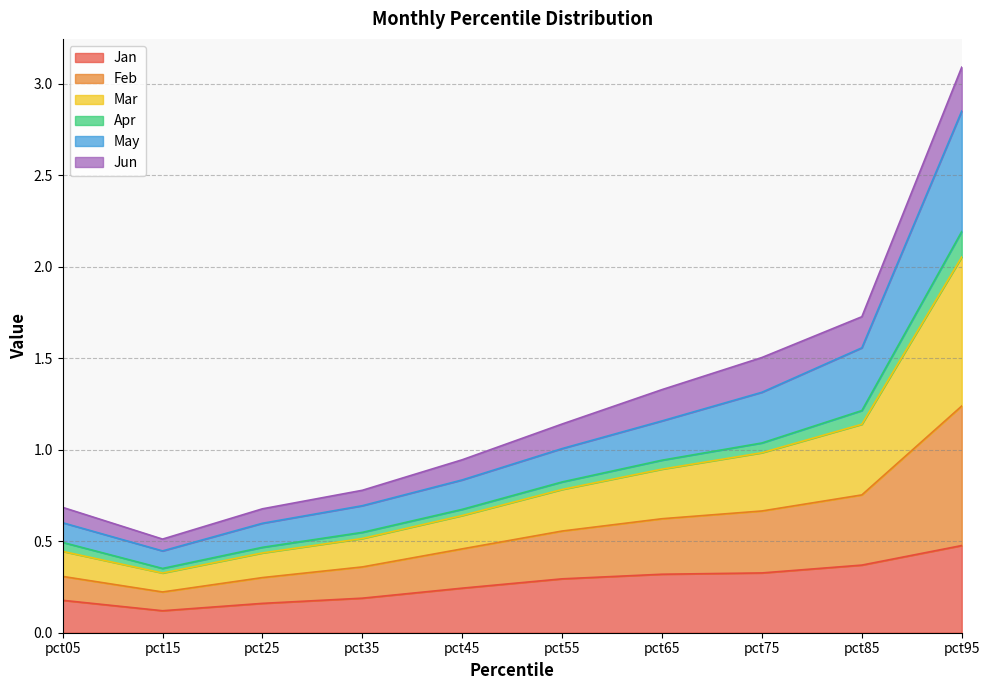

The May series shows 3.9 at pct95. True or false?

False